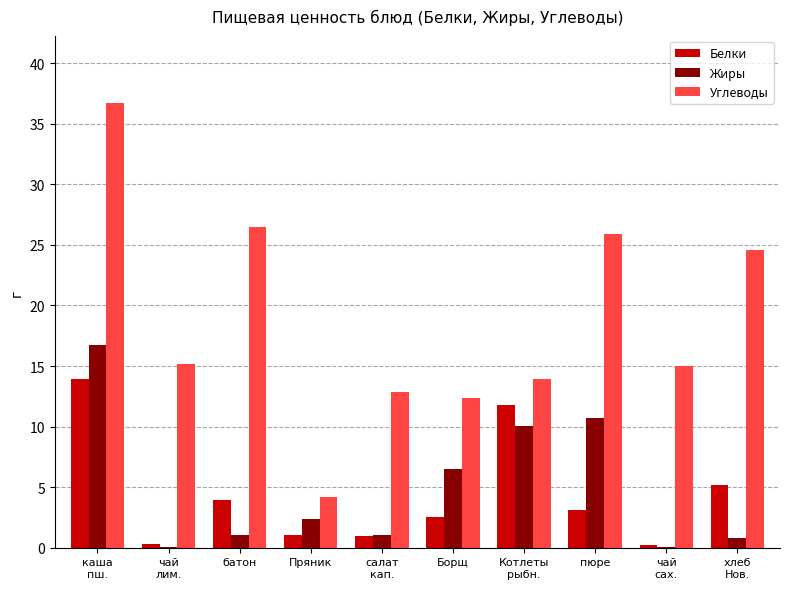

At which label does Белки reach its peak?

каша
пш.